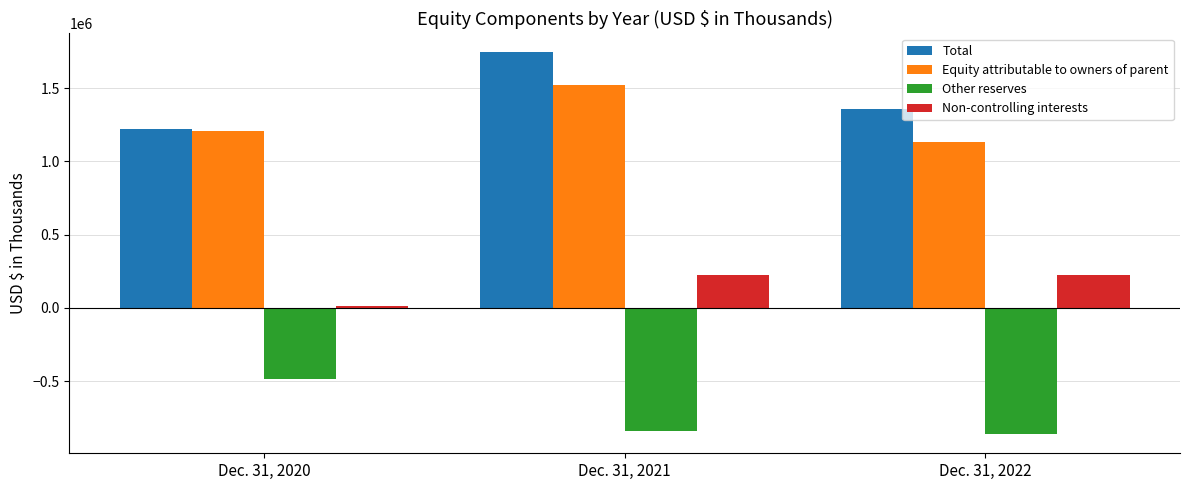

What is the total value across all series at Dec. 31, 2020?

1962877